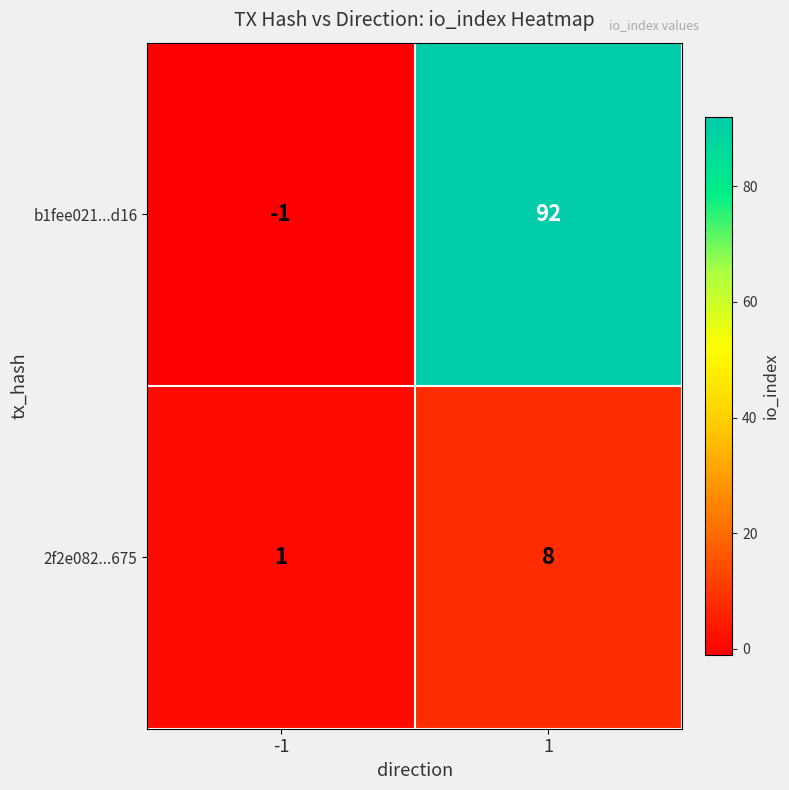

Is the value of b1fee021...d16 at -1 greater than the value of 2f2e082...675 at 1?

No